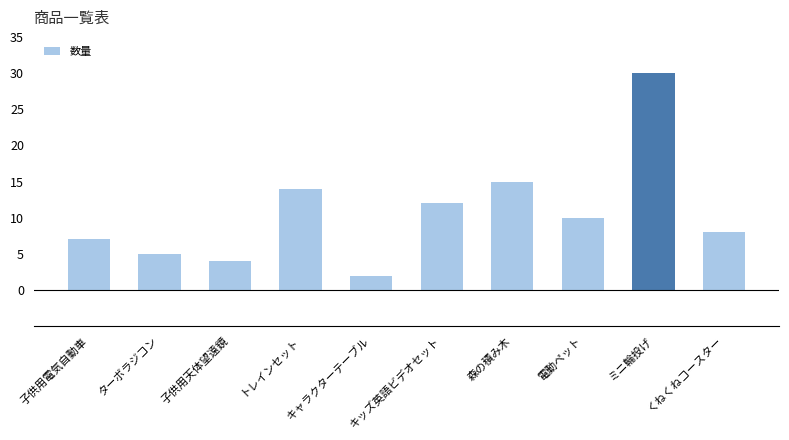

What is the change in value from キッズ英語ビデオセット to 森の積み木?

+3